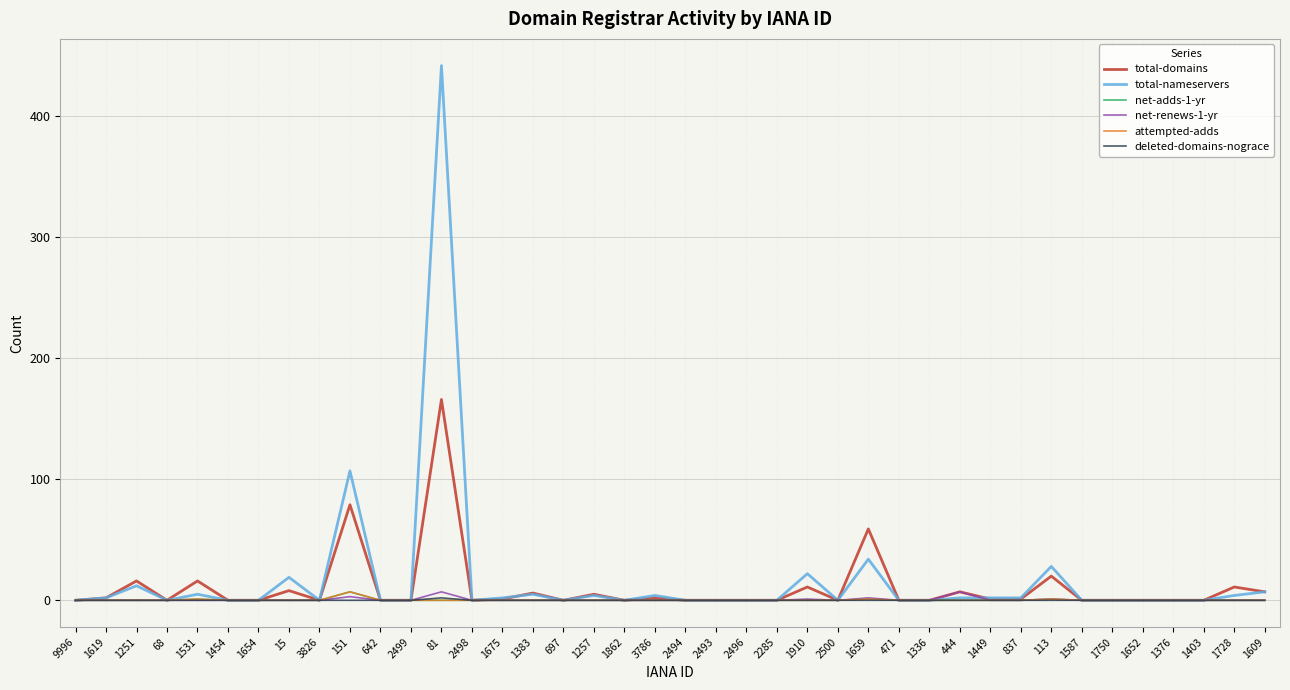

List the series in order of their peak value, highest first.

total-nameservers, total-domains, net-adds-1-yr, net-renews-1-yr, attempted-adds, deleted-domains-nograce